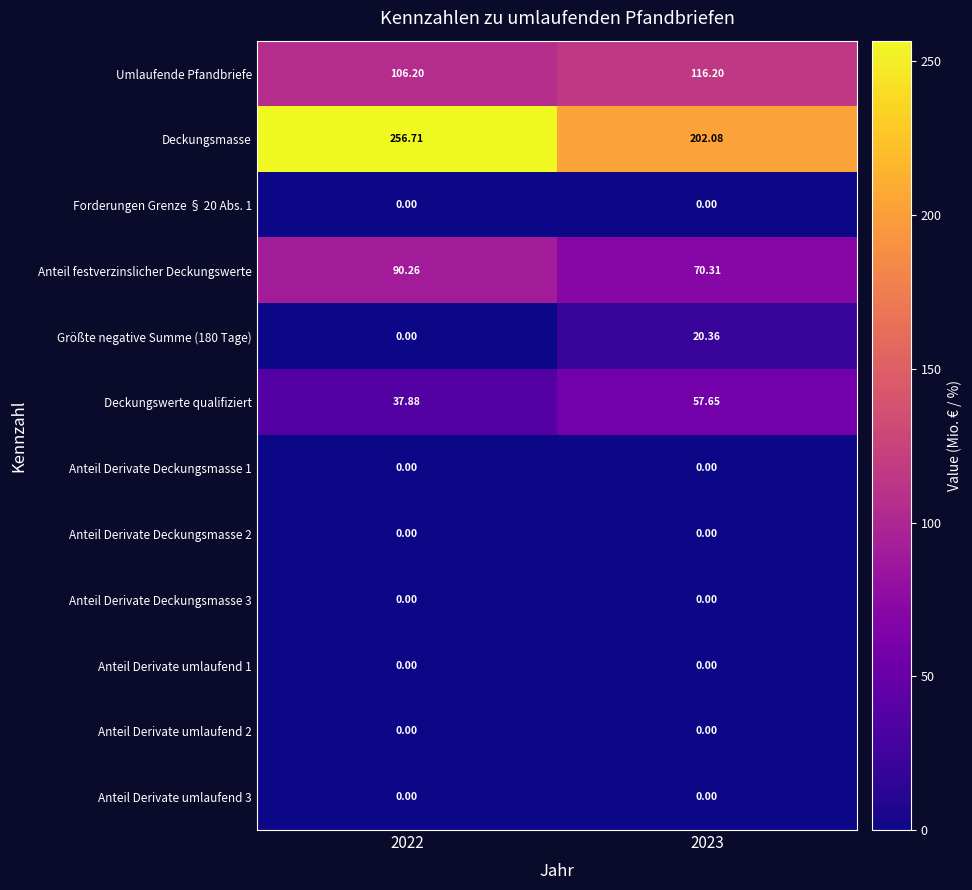

Between 2022 and 2023, which series saw the biggest shift?

Deckungsmasse